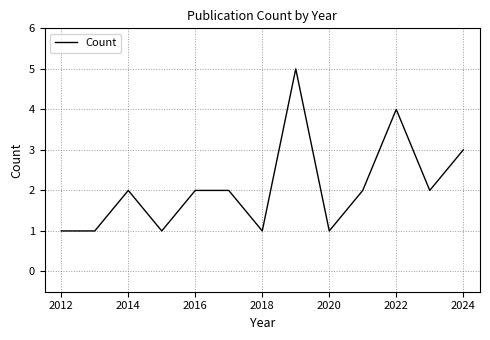

What is the difference between the maximum and minimum values?

4